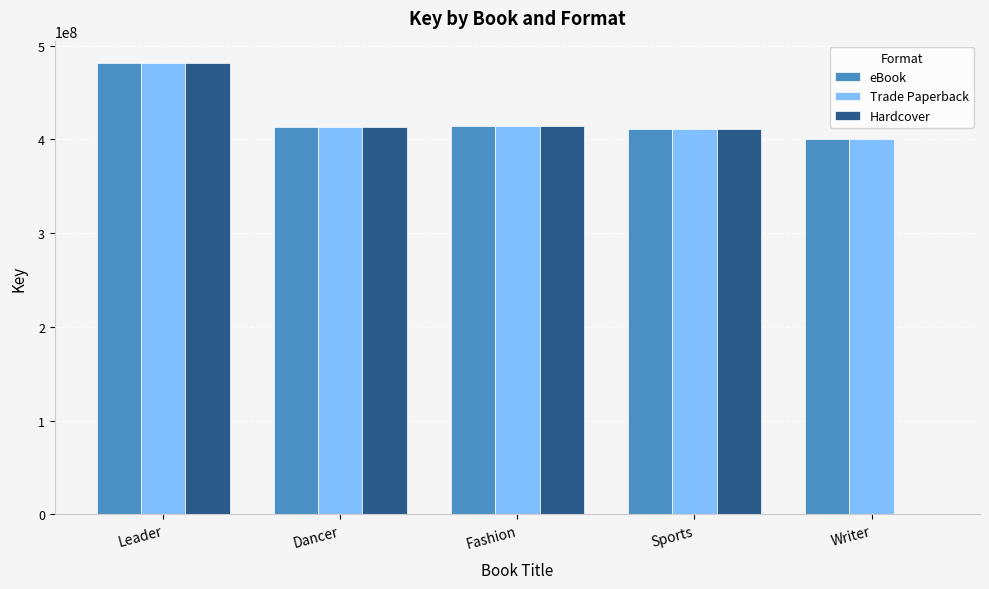

At which category is the sum across all series the highest?

Leader